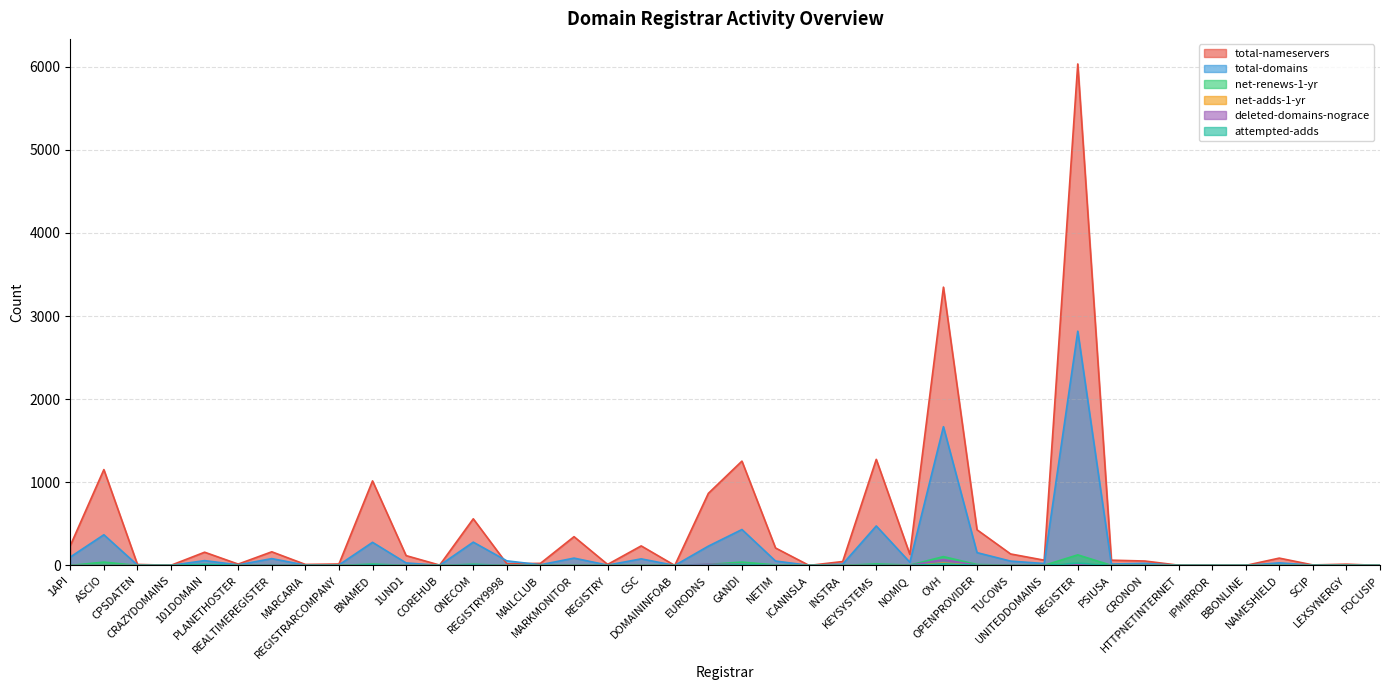

True or false: attempted-adds and total-domains cross at least once.

False